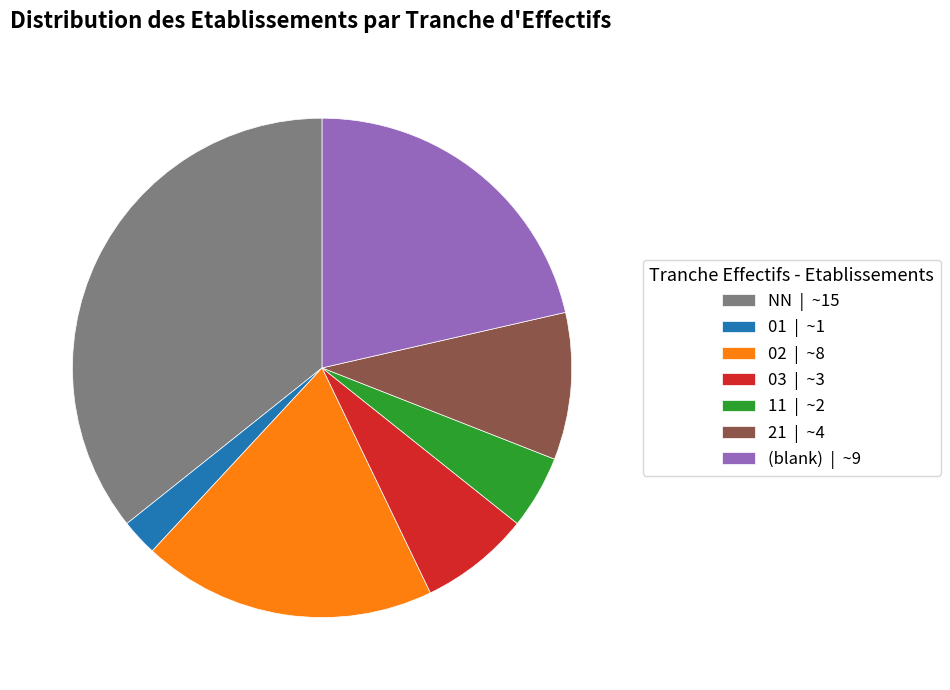

What is the ratio of the value at 21 | ~4 to the value at 03 | ~3?

1.3